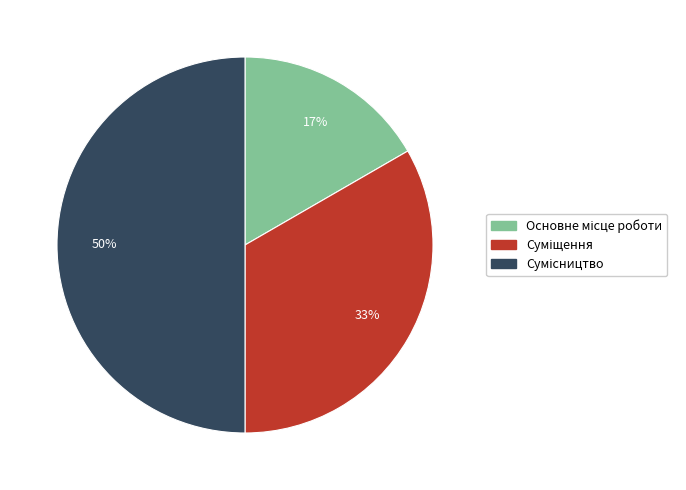

To the nearest percent, what is the difference between the largest and smallest slice percentages?

33%